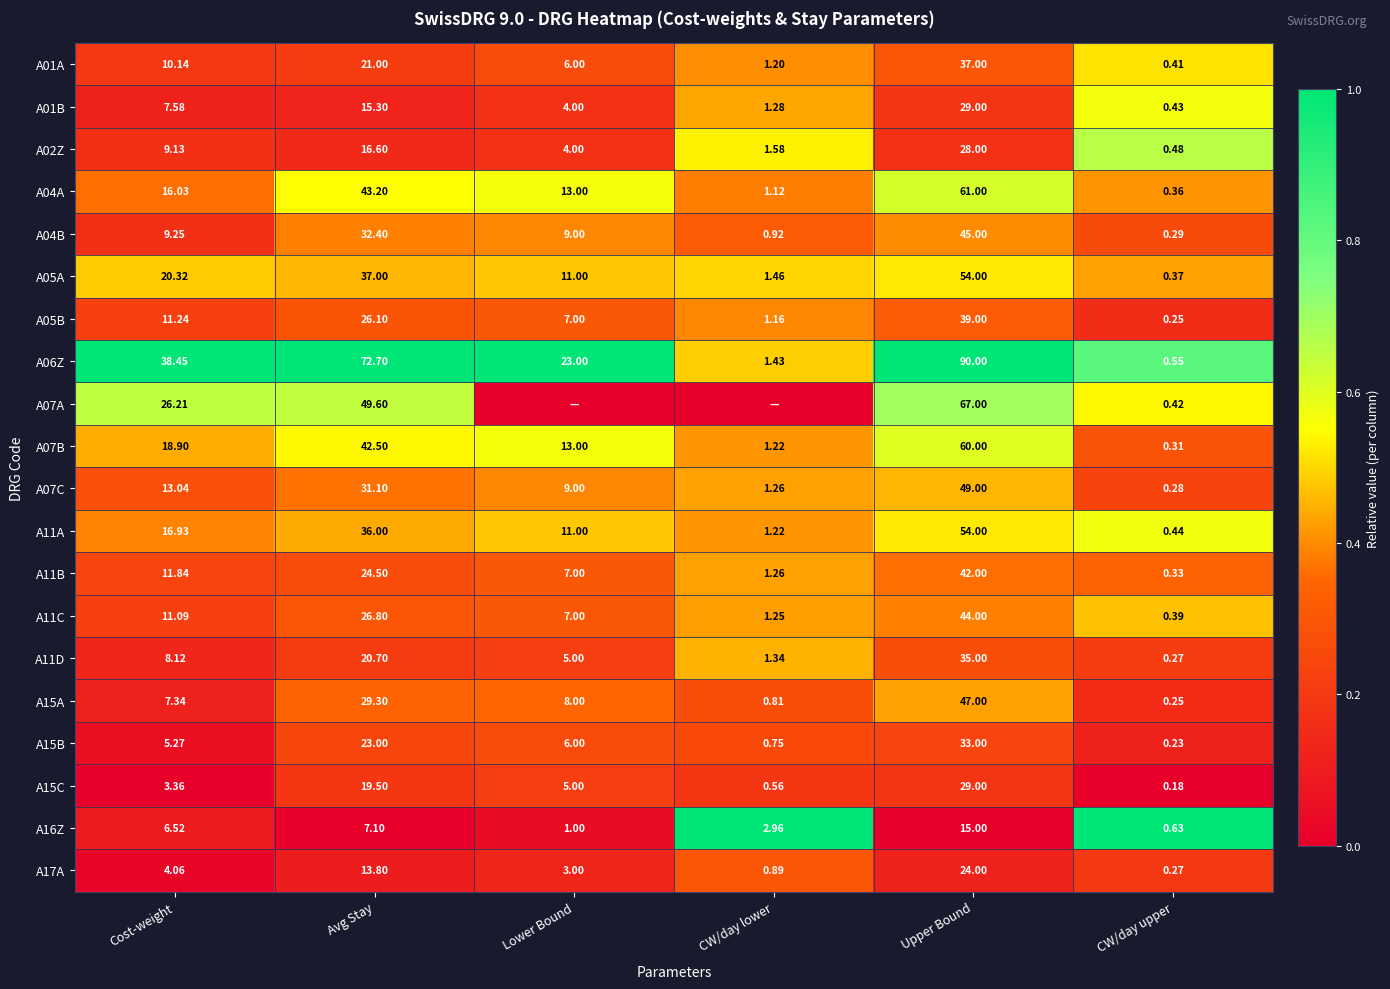

Is the value of A15C at Lower Bound greater than the value of A16Z at CW/day upper?

Yes